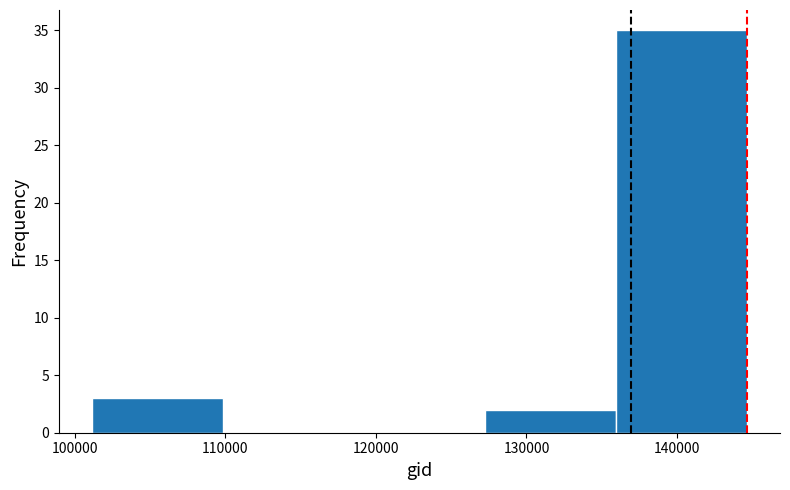

Reading left to right, transcribe this chart: for each bar, give the range it covers on the x-axis and its height. Neither the bar edges nor the heights are printed on the chart, so give them approximately, as read against the axes.

101000 to 110000: 3
110000 to 119000: 0
119000 to 127000: 0
127000 to 136000: 2
136000 to 145000: 35